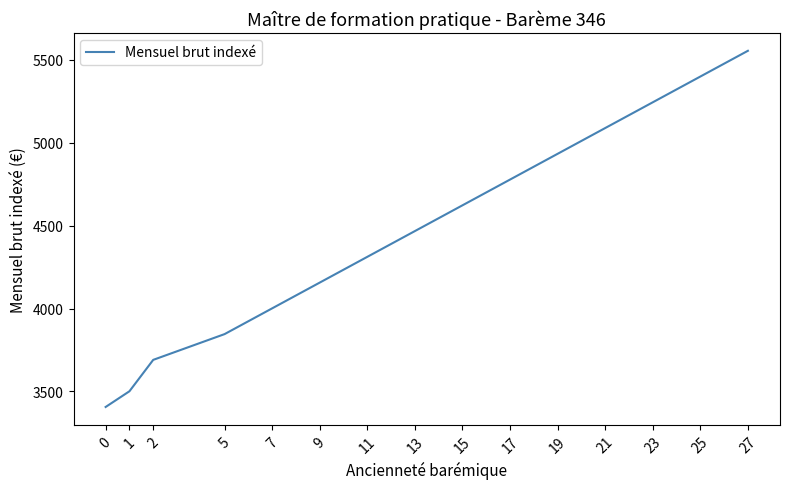

What is the difference between the maximum and minimum values?

2148.9